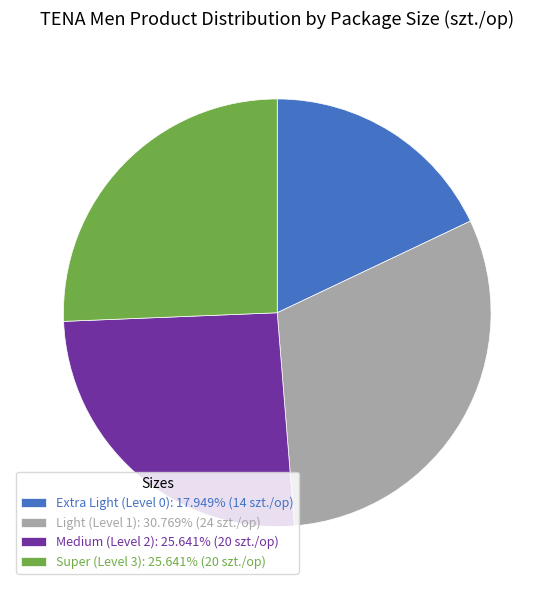

Is the sum of Extra Light (Level 0): 17.949% (14 szt./op) and Light (Level 1): 30.769% (24 szt./op) greater than half?

No